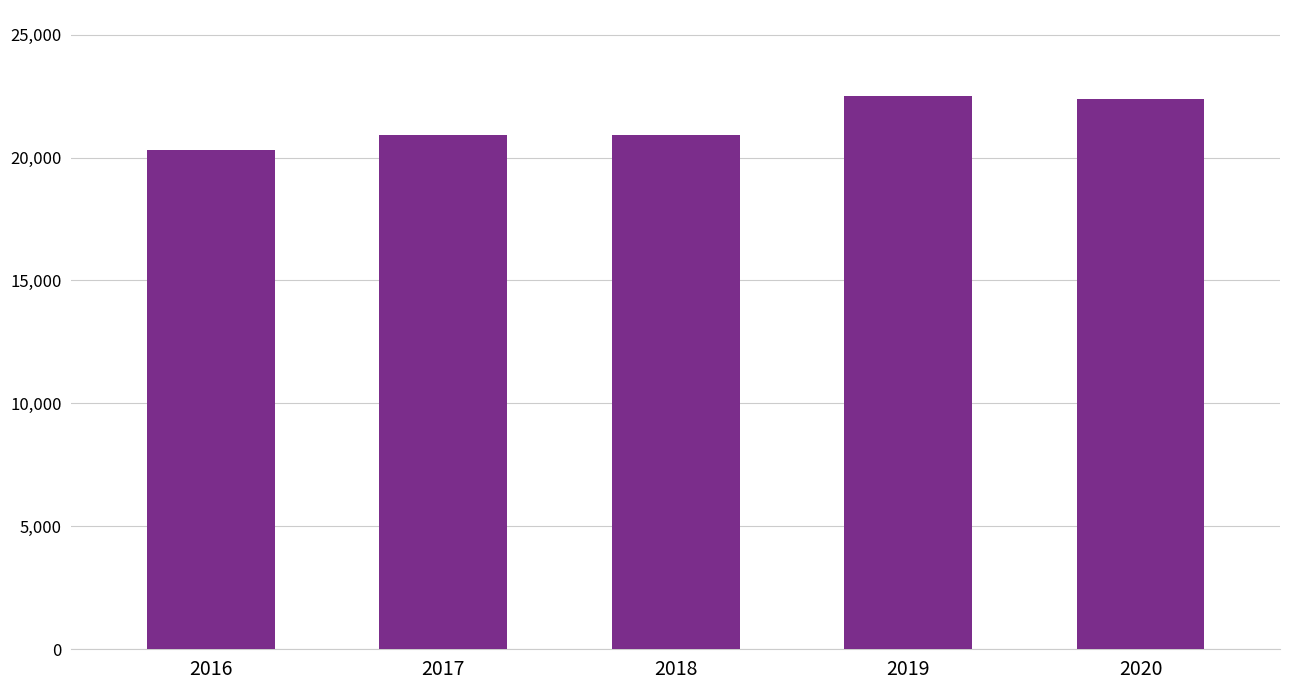

What is the ratio of the value at 2019 to the value at 2018?

1.1